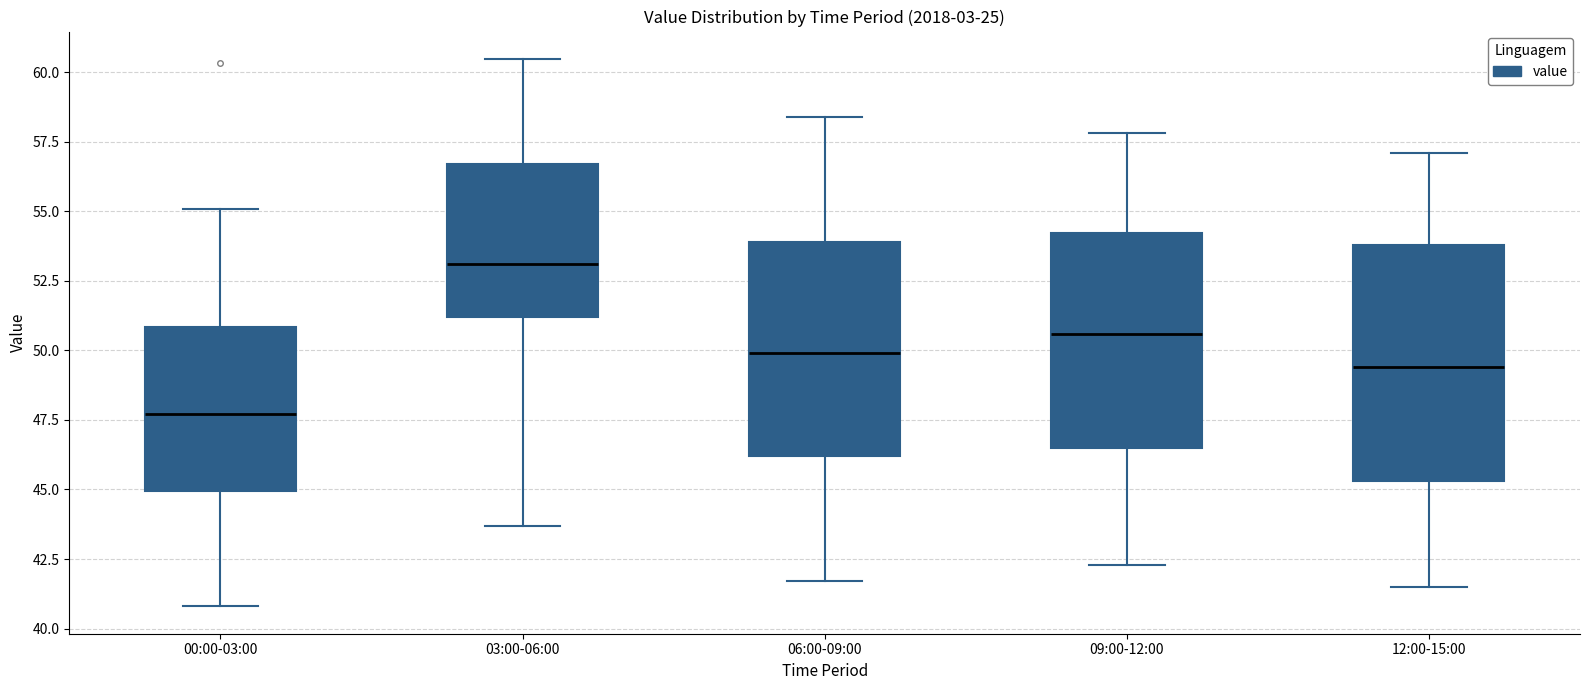

Which box has the lowest median line?

00:00-03:00